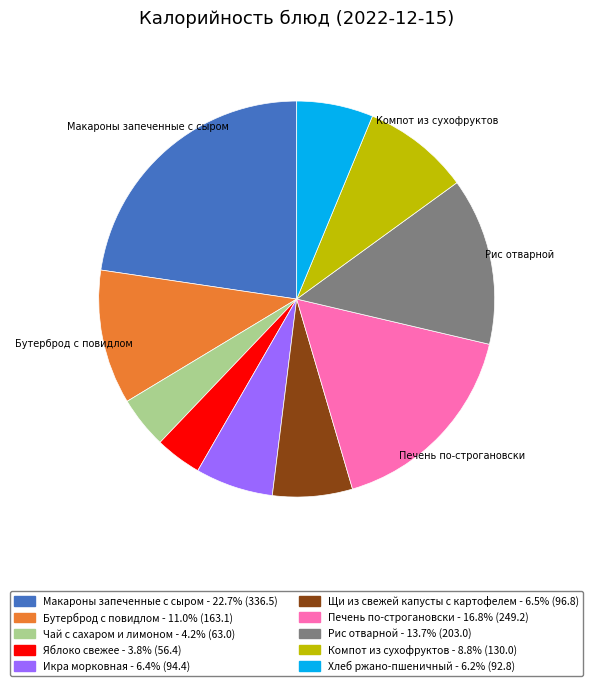

The Икра морковная slice represents 12% of the pie. True or false?

False